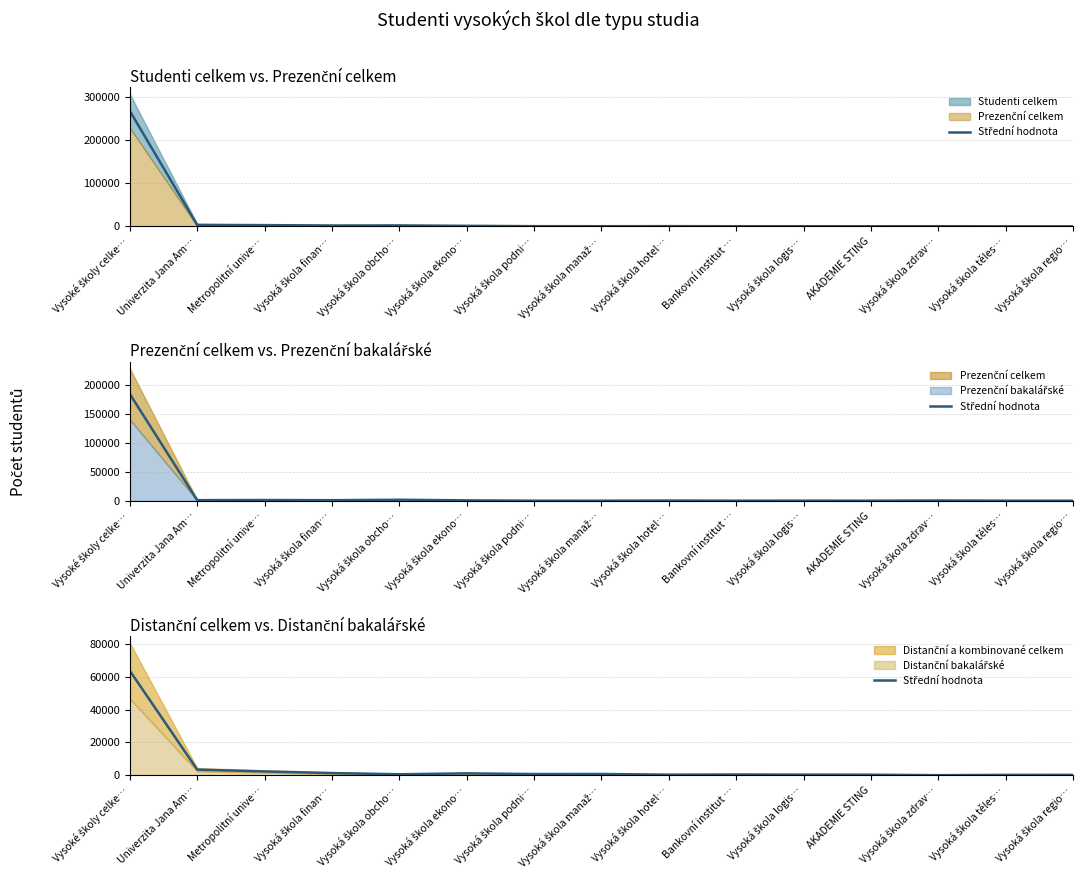

Which has a higher value, Vysoké školy celke… or Metropolitní unive…?

Vysoké školy celke…